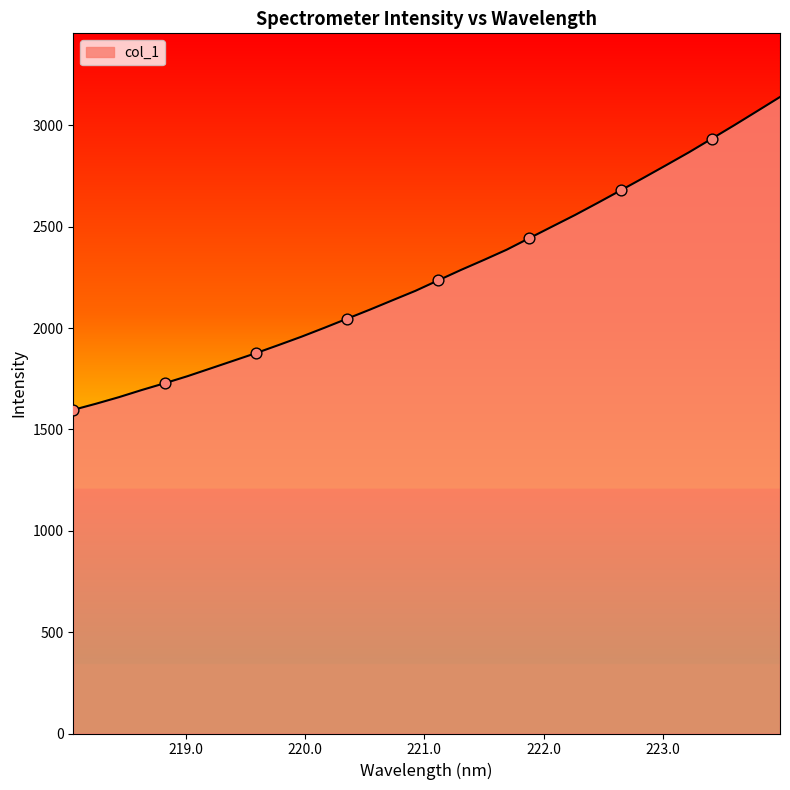

What is the difference between the maximum and minimum values?

1543.4